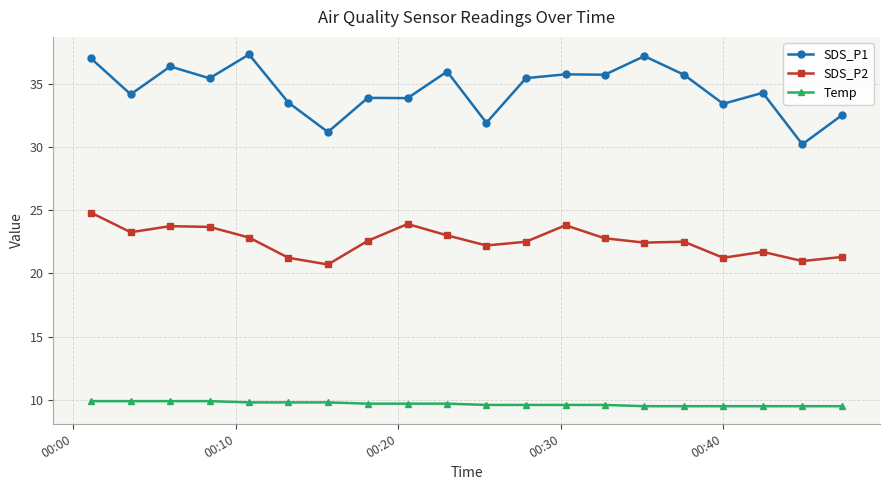

What is the value of the SDS_P2 point at the 16th from the left?

22.5